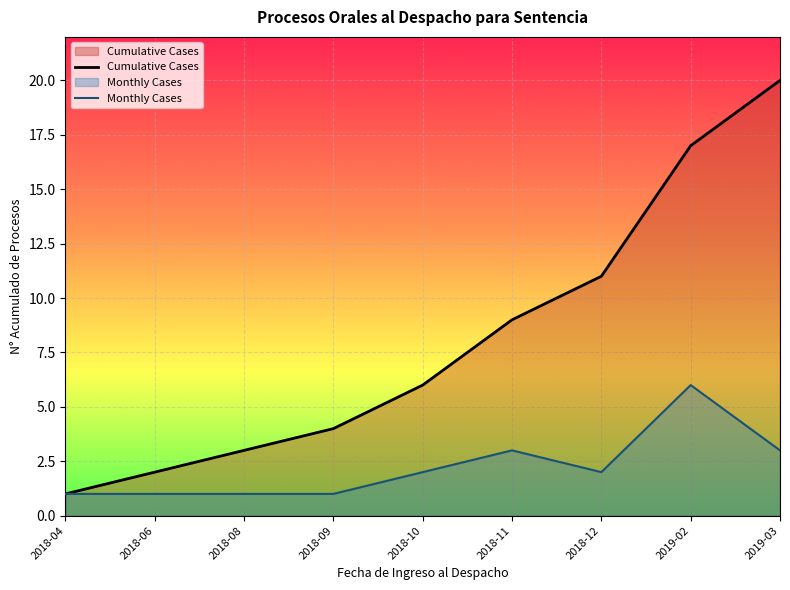

List the labels in order of Cumulative Cases value, smallest first.

2018-04, 2018-06, 2018-08, 2018-09, 2018-10, 2018-11, 2018-12, 2019-02, 2019-03